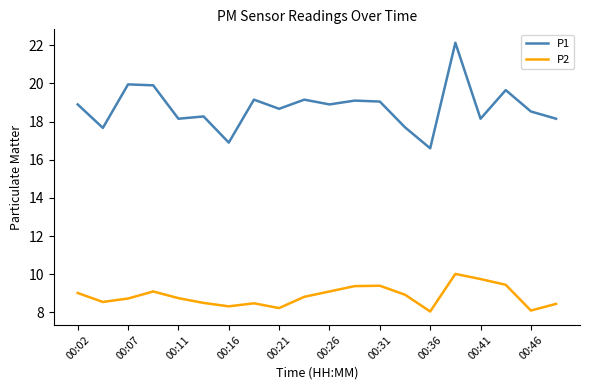

Which series has the largest range (max minus min)?

P1